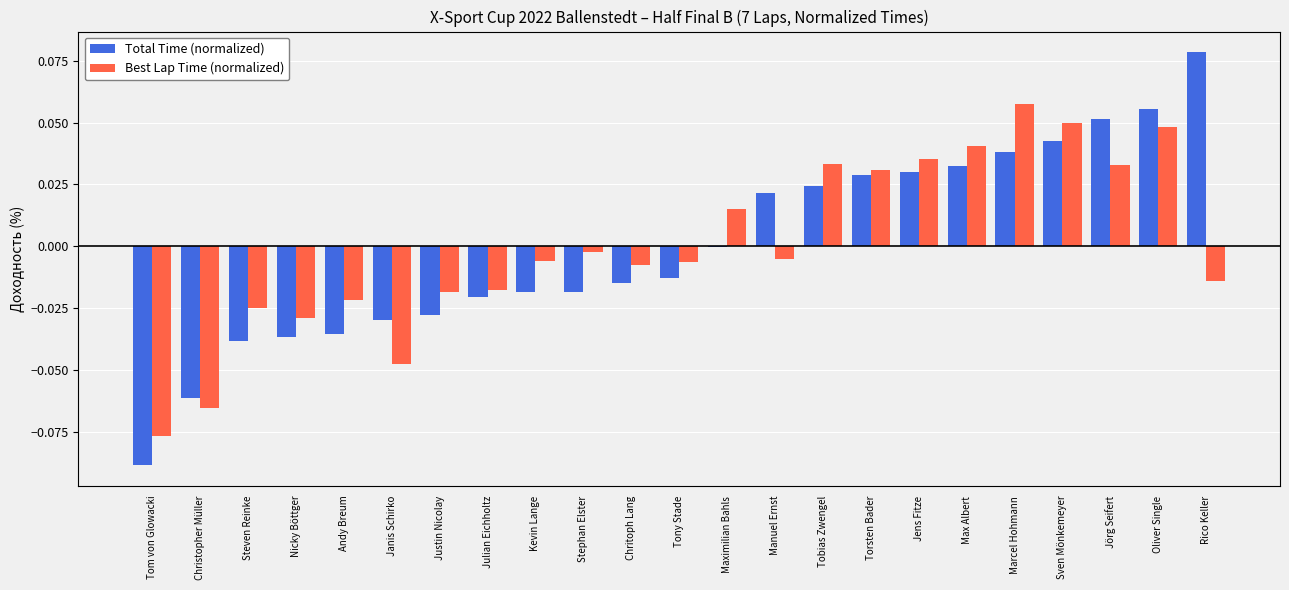

Which category has the highest value in the Best Lap Time (normalized) series?

Marcel Hohmann